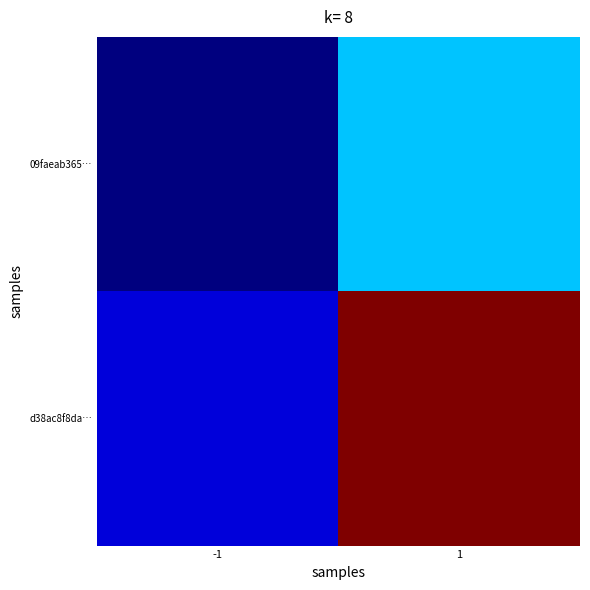

At which category is the sum across all series the highest?

1